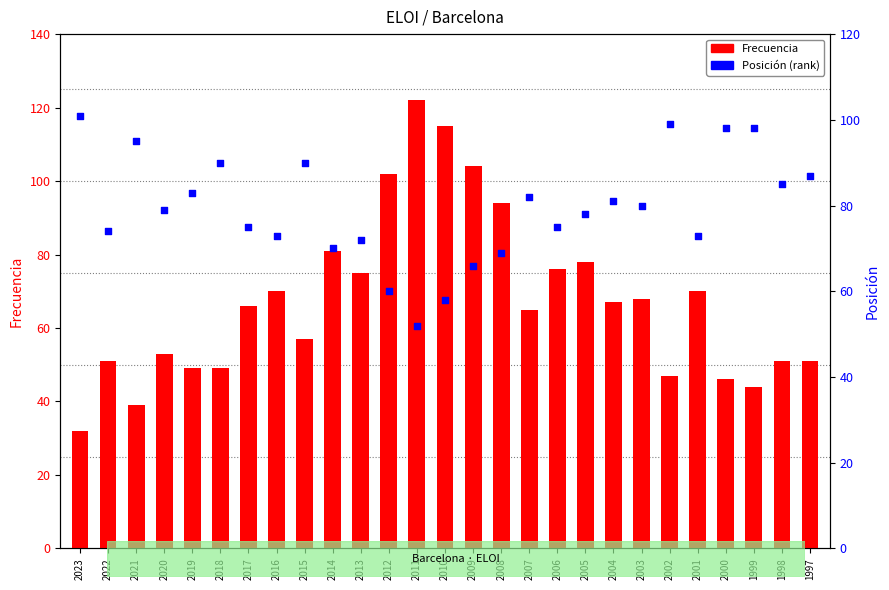

At which category is the sum across all series the highest?

2011